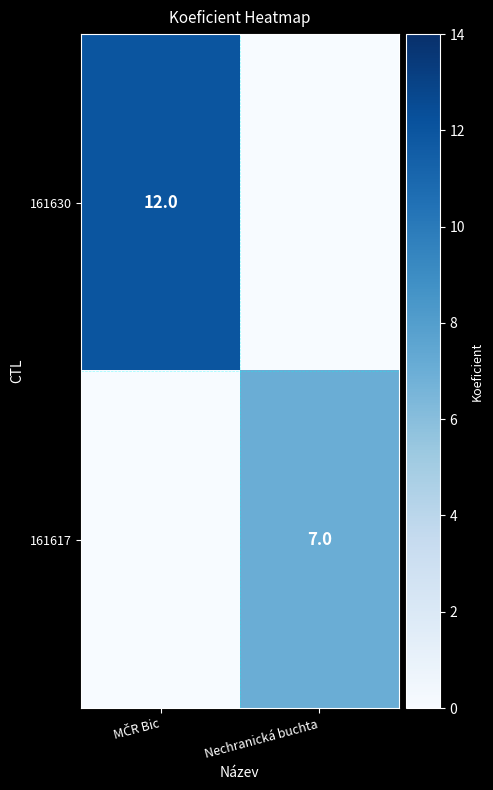

True or false: 161617 has a value of 0 at MČR Bic.

True